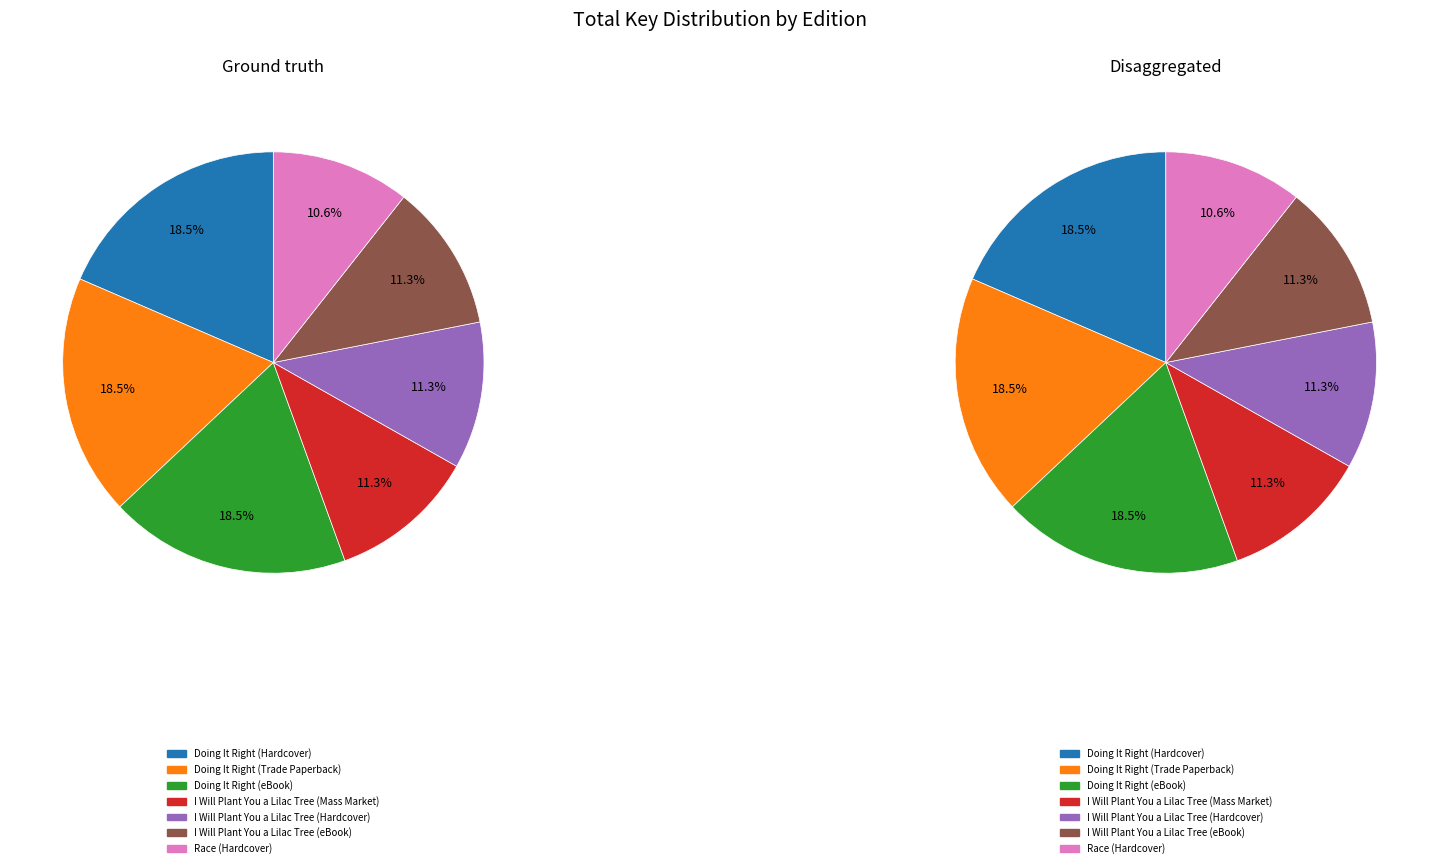

How many segments does this pie chart have?

7